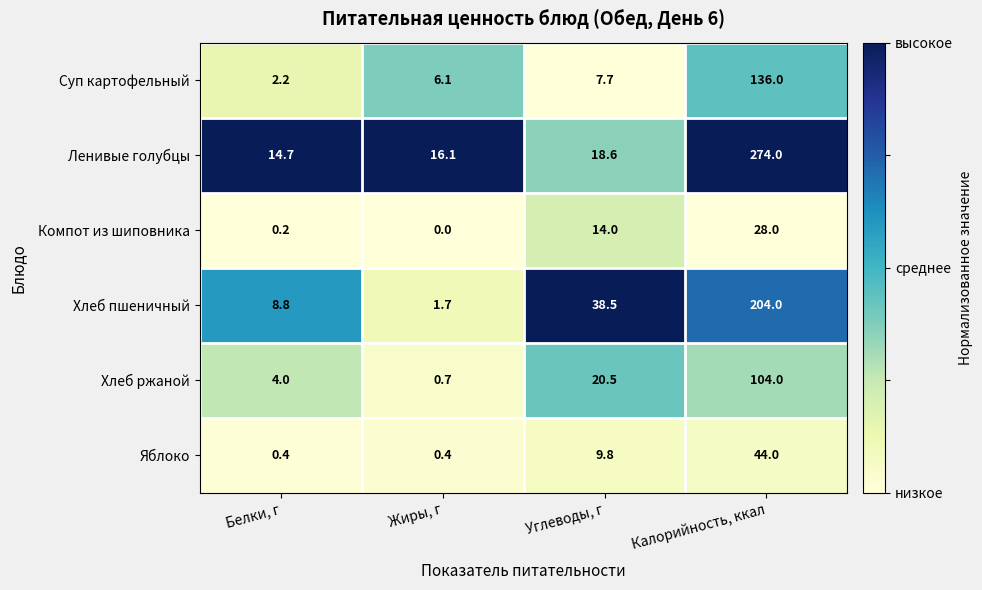

Reading right to left, list all the values displayed in this chart.

Суп картофельный: Калорийность, ккал=136.0	Углеводы, г=7.7	Жиры, г=6.1	Белки, г=2.2
Ленивые голубцы: Калорийность, ккал=274.0	Углеводы, г=18.6	Жиры, г=16.1	Белки, г=14.7
Компот из шиповника: Калорийность, ккал=28.0	Углеводы, г=14.0	Жиры, г=0.0	Белки, г=0.2
Хлеб пшеничный: Калорийность, ккал=204.0	Углеводы, г=38.5	Жиры, г=1.7	Белки, г=8.8
Хлеб ржаной: Калорийность, ккал=104.0	Углеводы, г=20.5	Жиры, г=0.7	Белки, г=4.0
Яблоко: Калорийность, ккал=44.0	Углеводы, г=9.8	Жиры, г=0.4	Белки, г=0.4